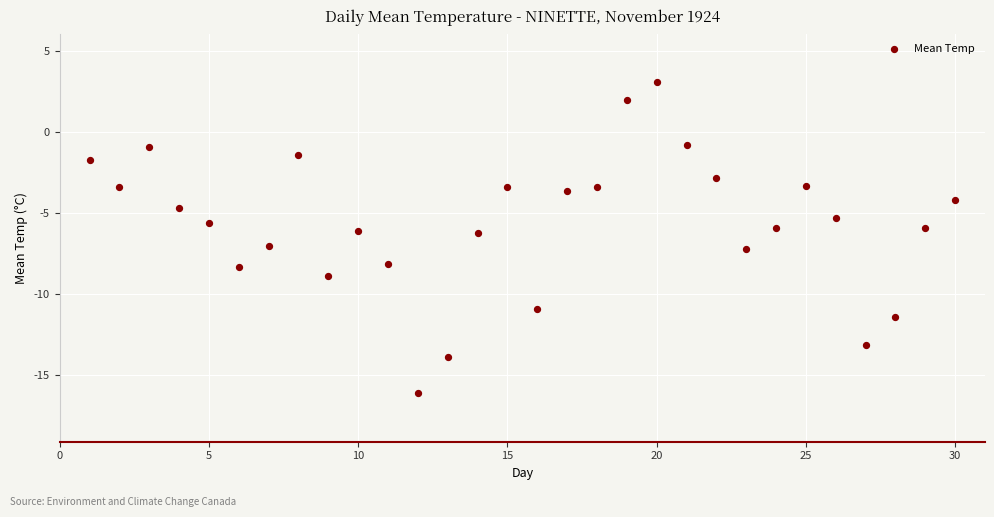

What is the range of X values (max minus min)?

29.0